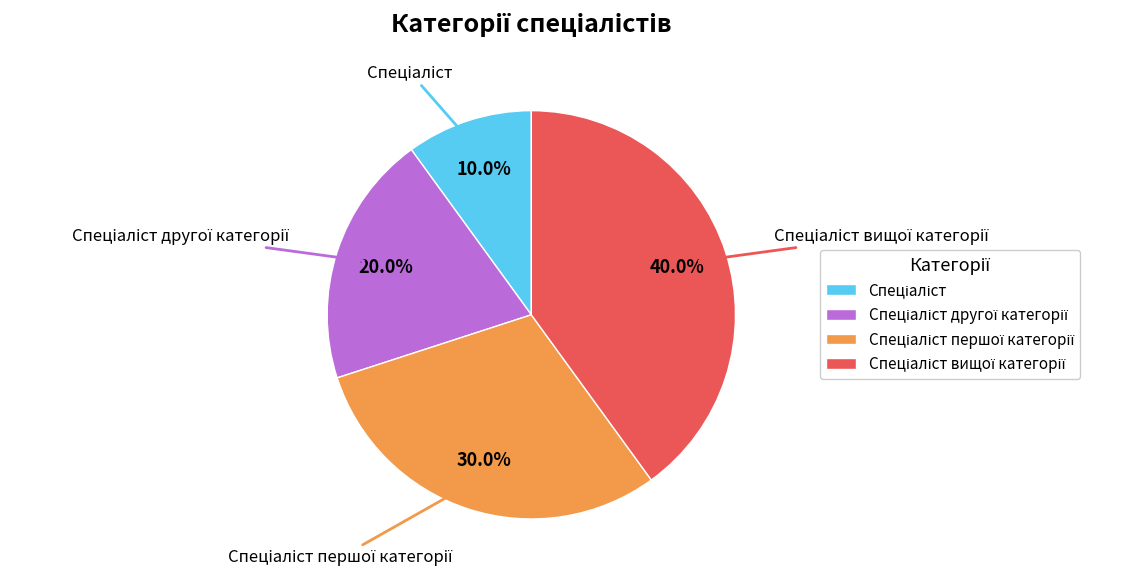

Count the number of slices in the pie.

4